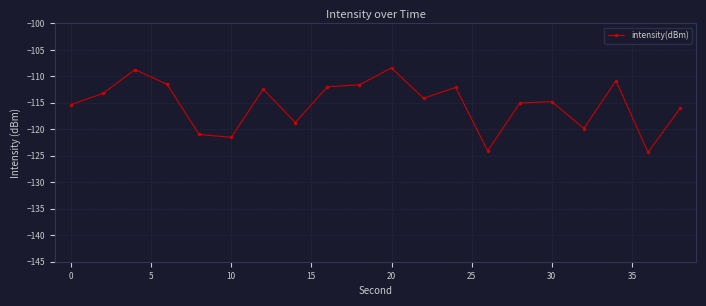

What is the smallest value displayed?

-124.4